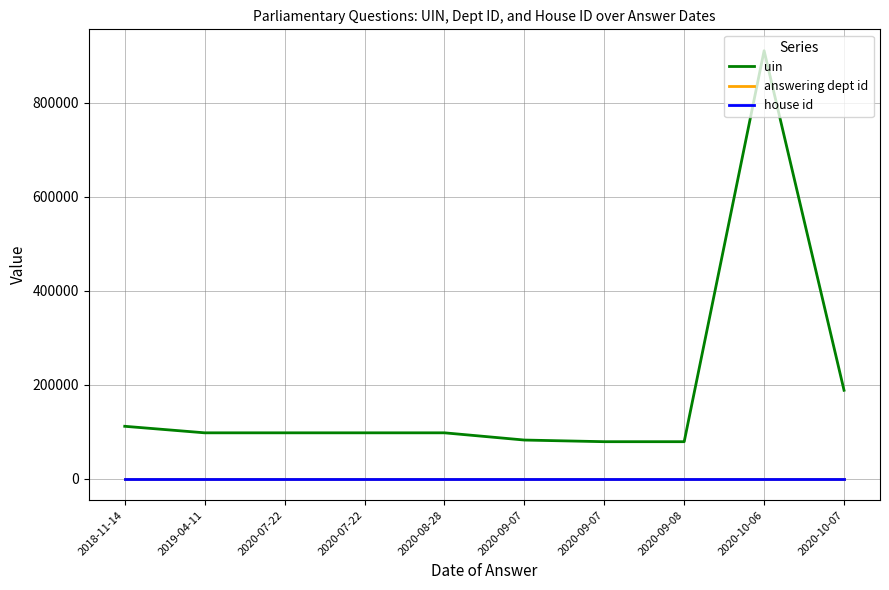

What are all the series names shown in the legend?

uin, answering dept id, house id